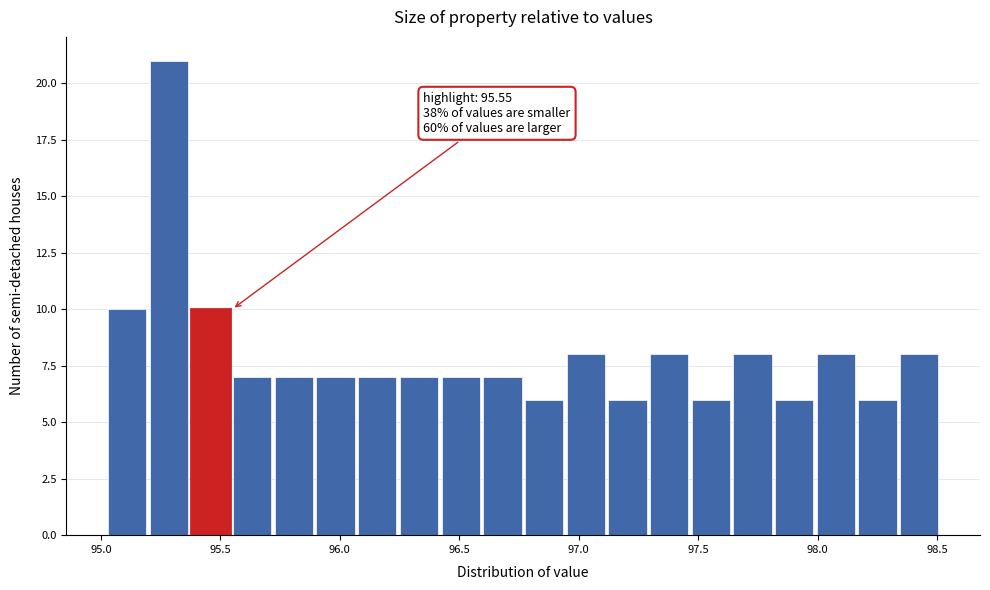

Around what value on the x-axis is the tallest bar? Give the approximate position of its centre, as read against the axis.

95.30